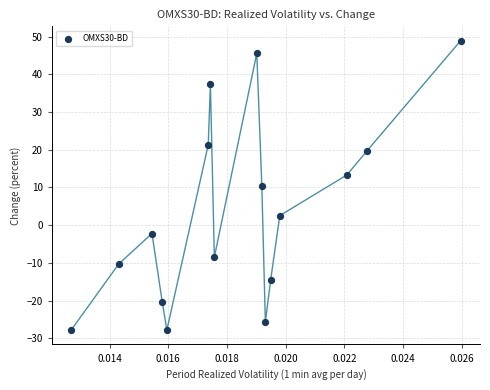

What is the range of Y values (max minus min)?

76.7